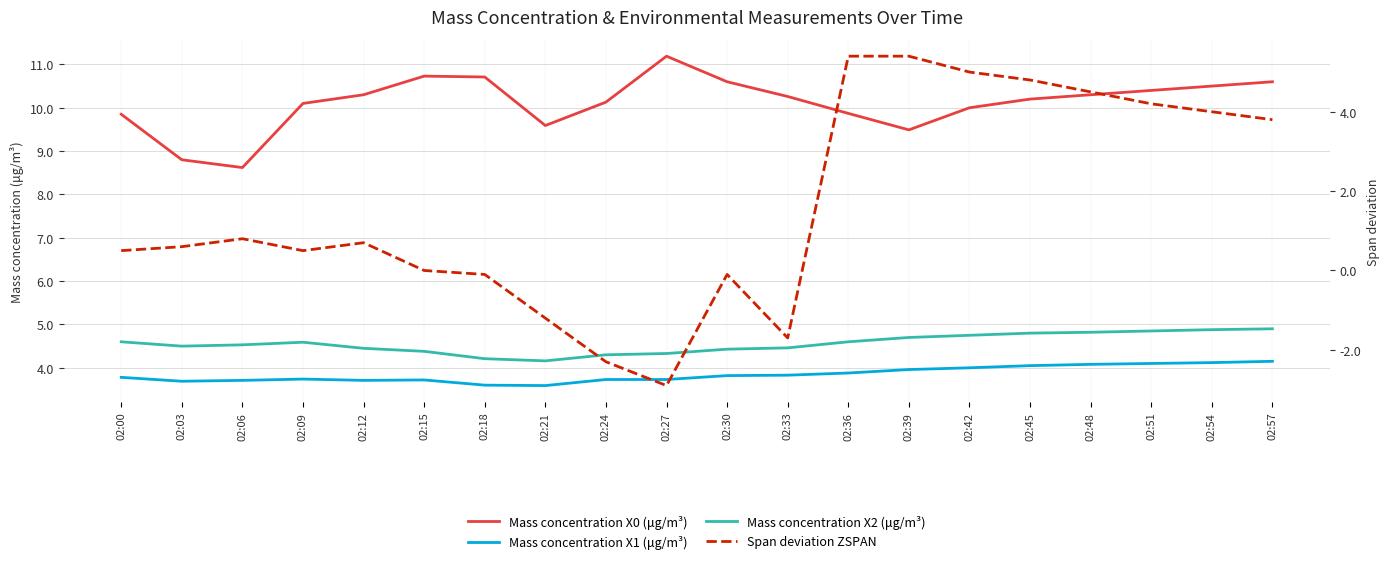

At which category is the sum across all series the highest?

02:45